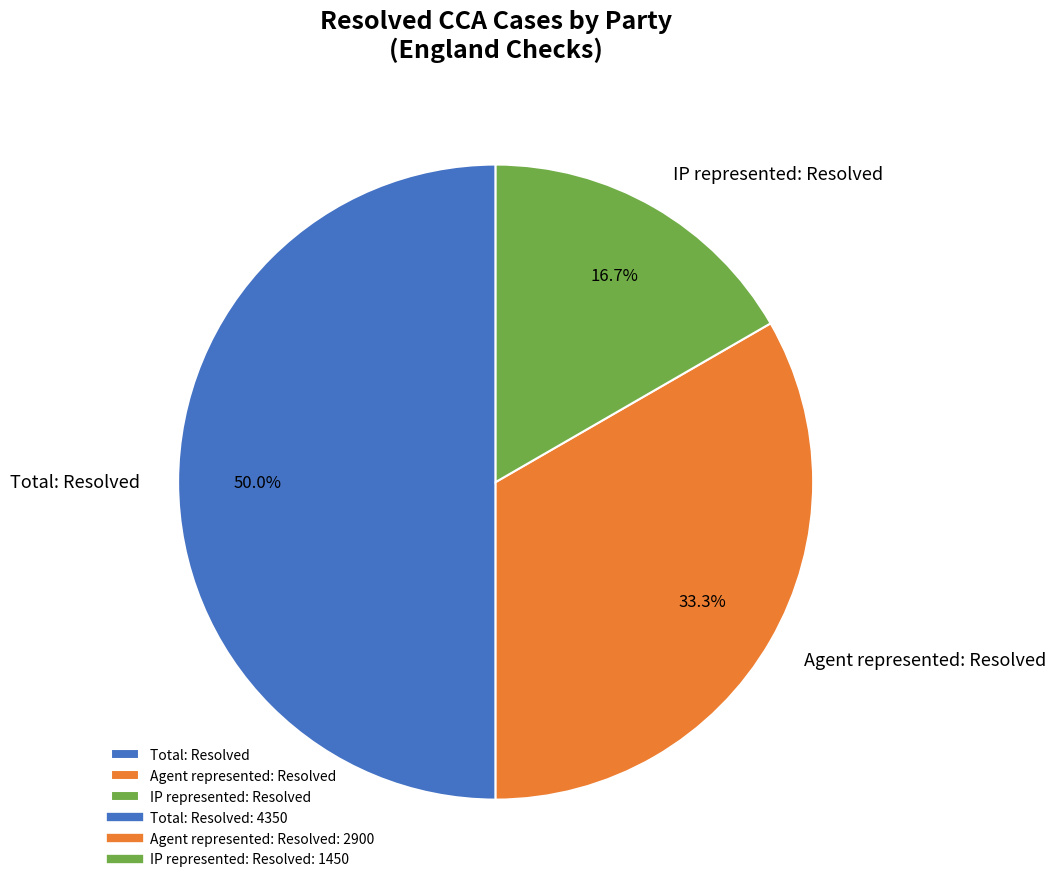

To the nearest percent, what portion does IP represented: Resolved represent?

17%